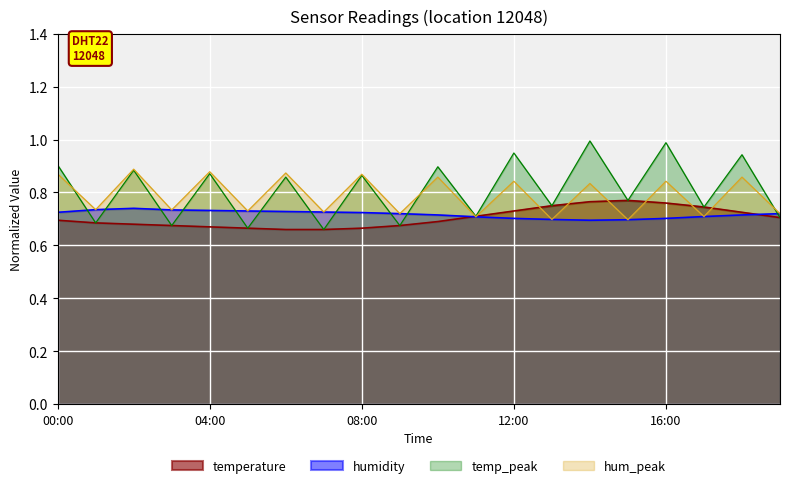

Which series has the largest range (max minus min)?

temp_peak